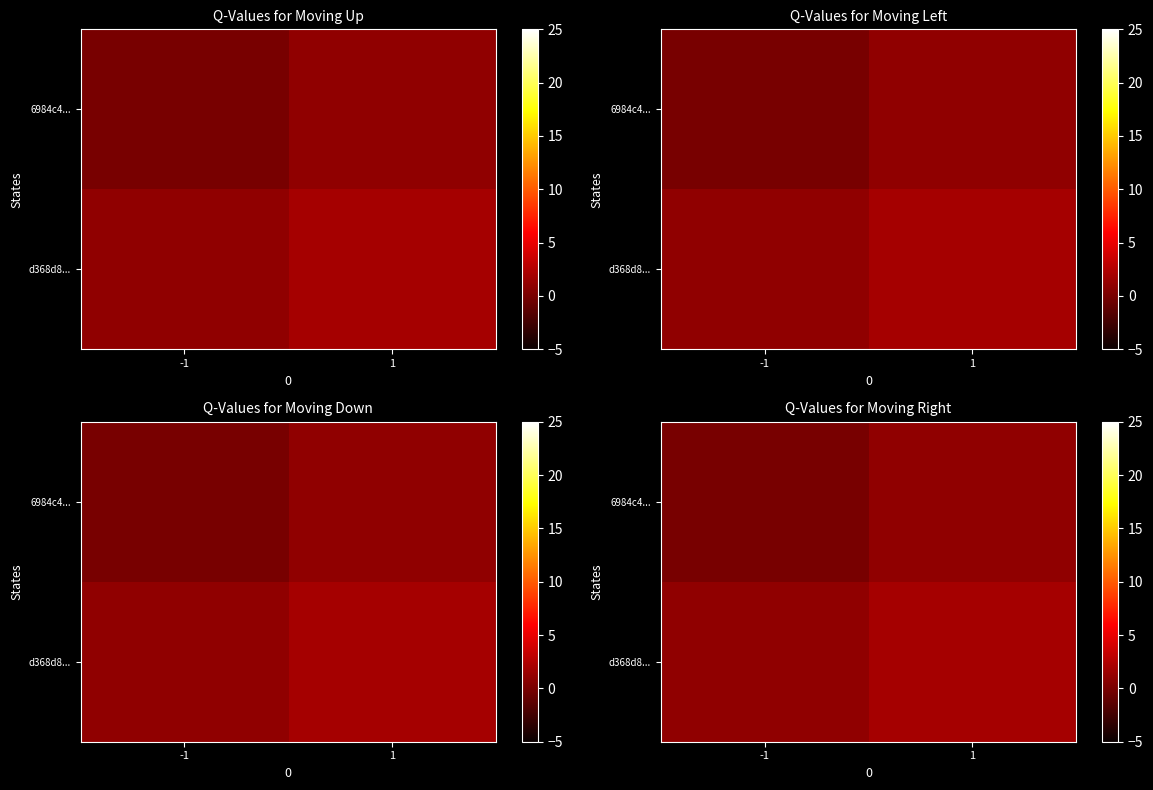

What is the sum of the 6984c4... values at -1 and 1?

1